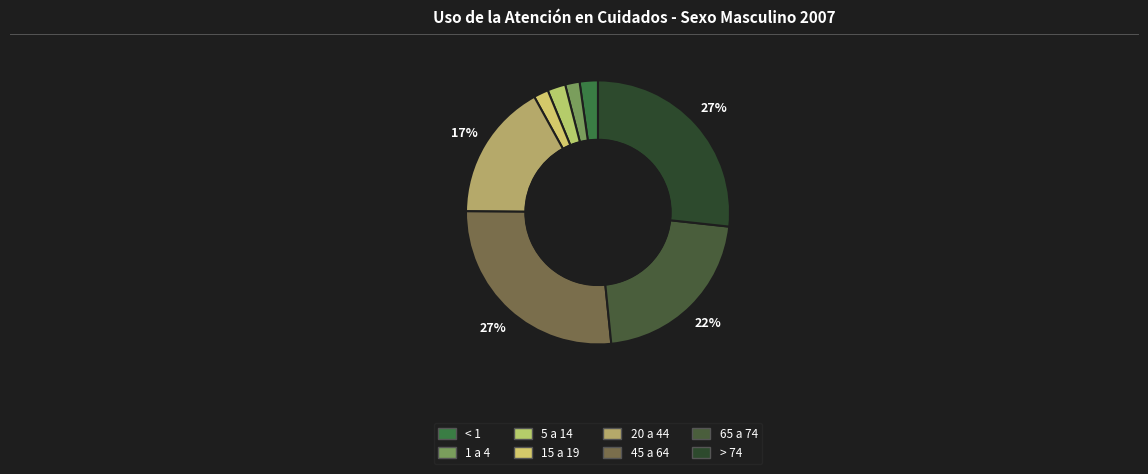

Count the number of slices in the pie.

8